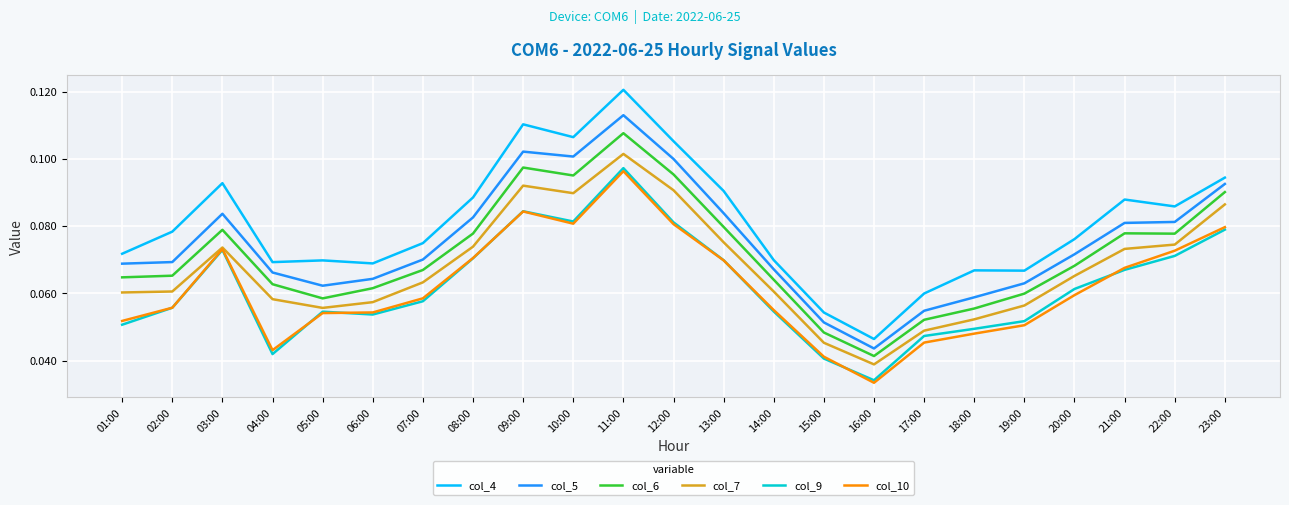

Which category has the lowest value in the col_5 series?

16:00